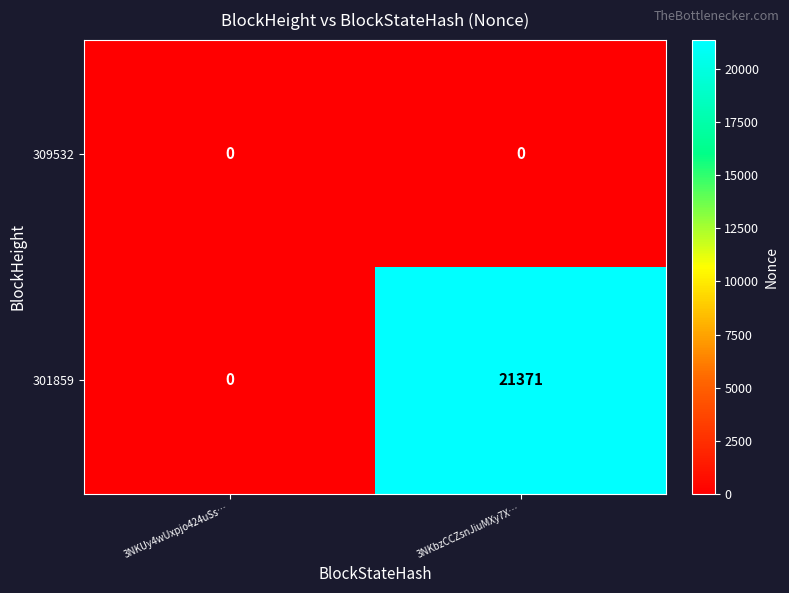

At how many categories does at least one series exceed 6133?

1